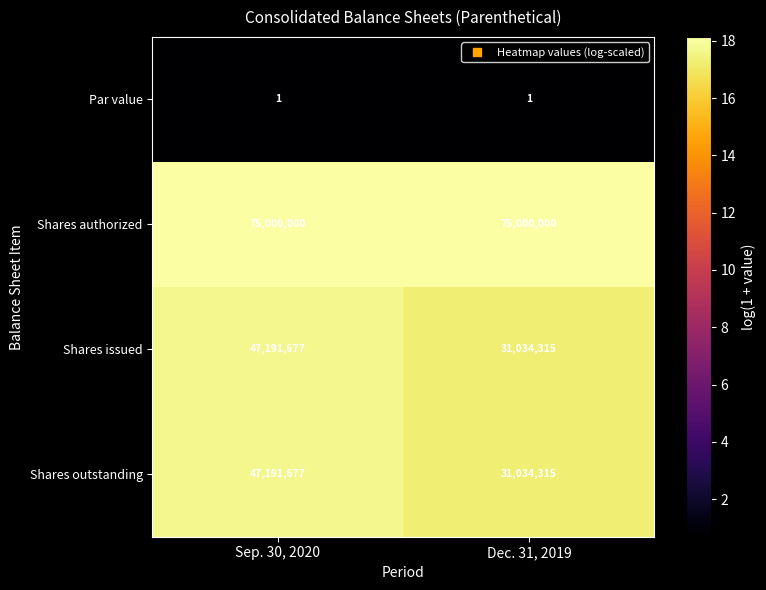

What is the spread (max minus min) of values at Dec. 31, 2019?

74999999